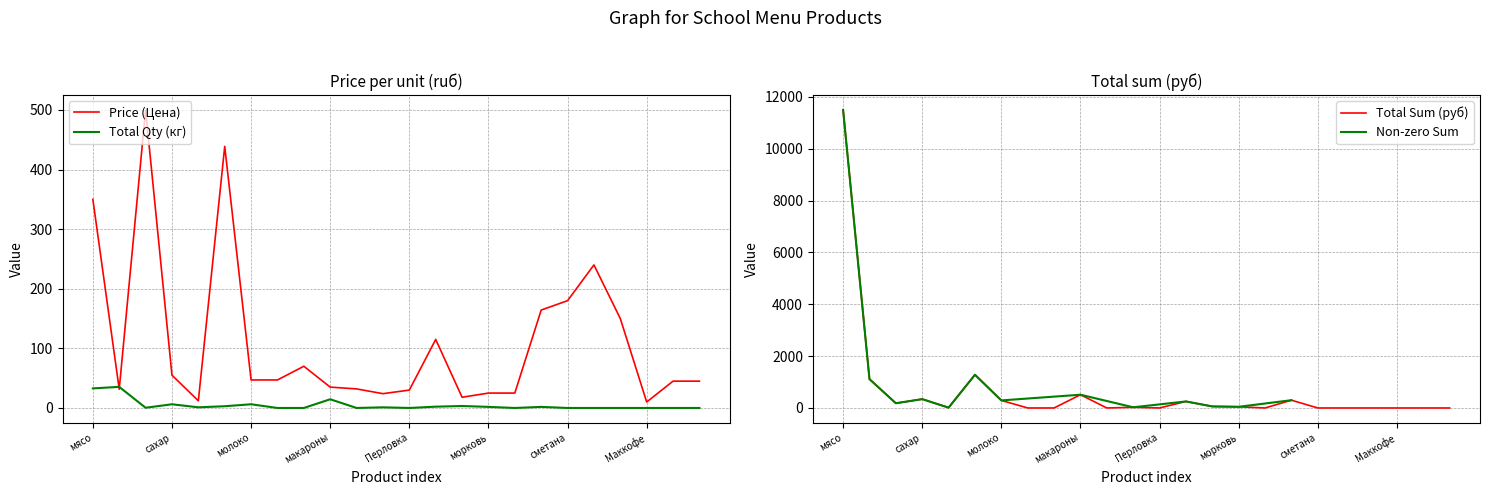

How many interior local valleys does the Sum (Сумма руб) series have?

5